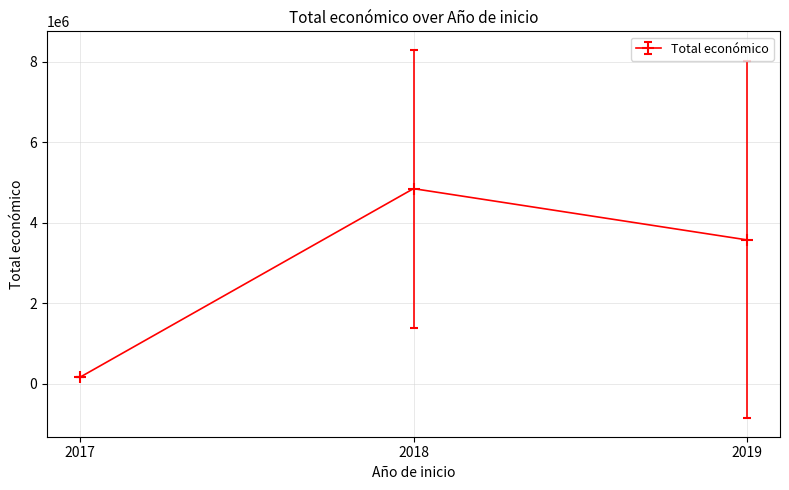

Reading right to left, transcribe all the data shown in this chart.

2019=3579488	2018=4851419	2017=171924